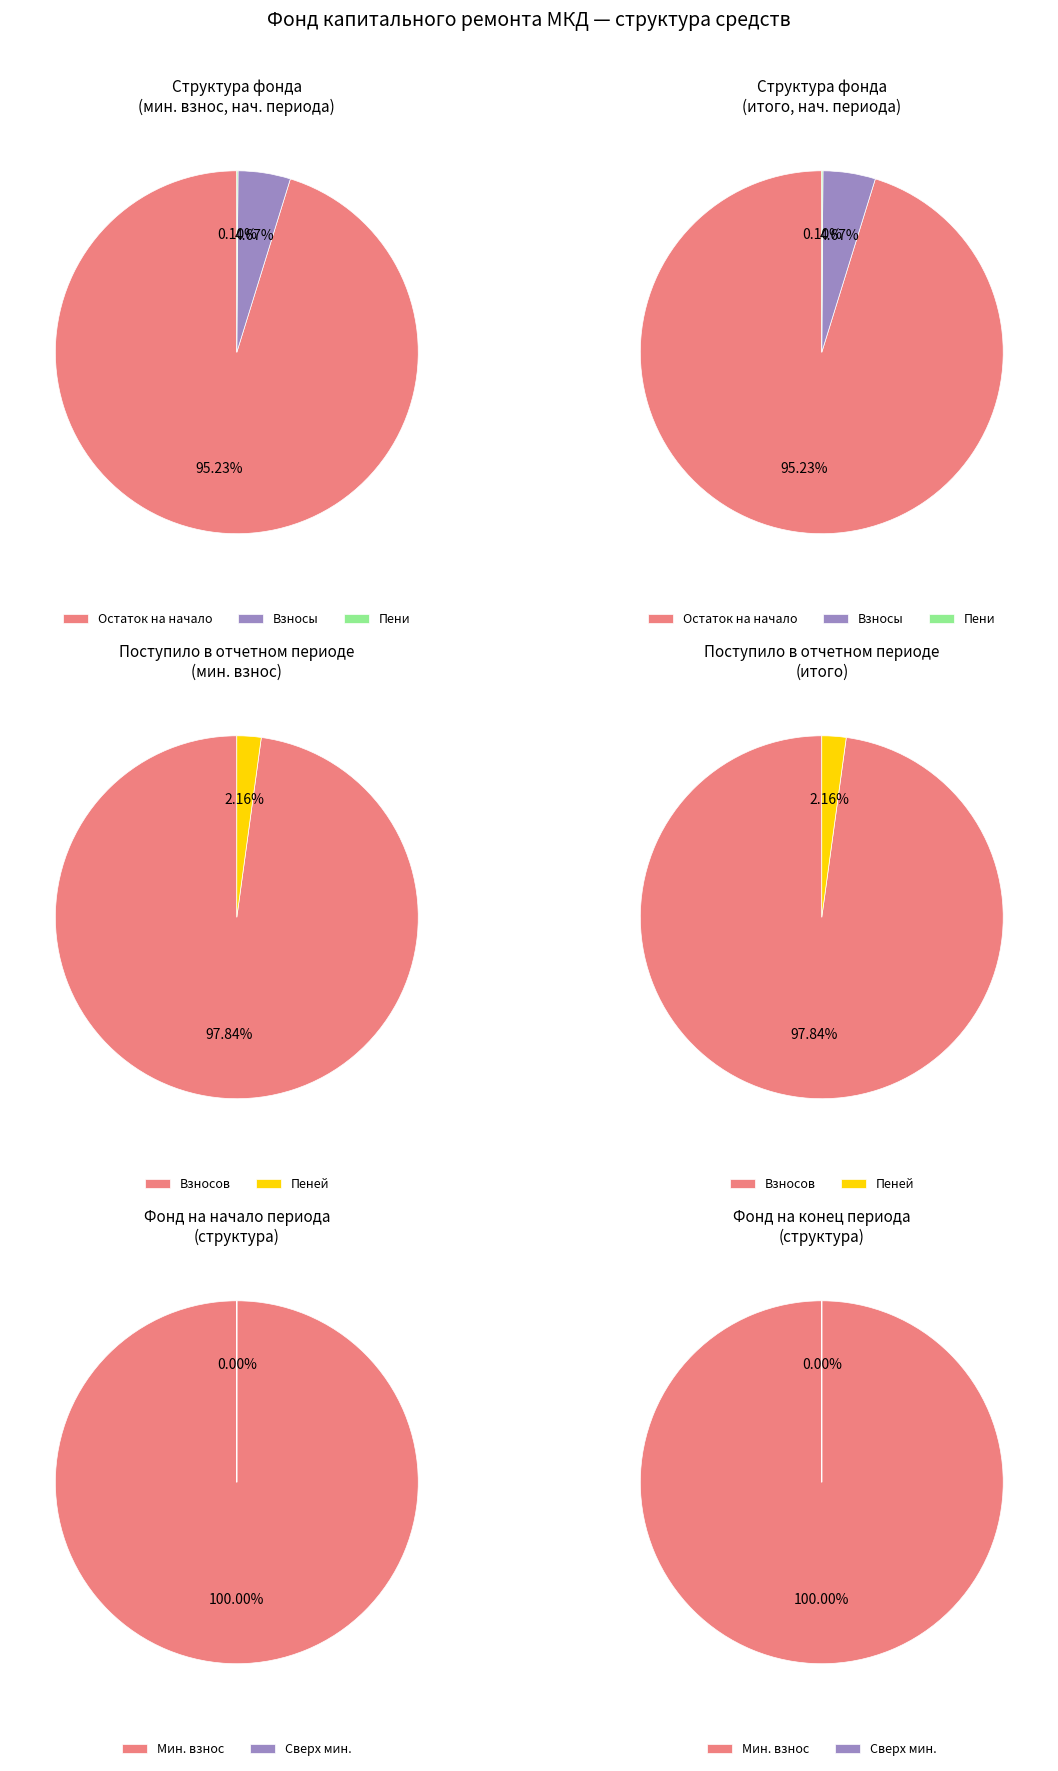

What is the difference between the highest and lowest values at 2?

19.1